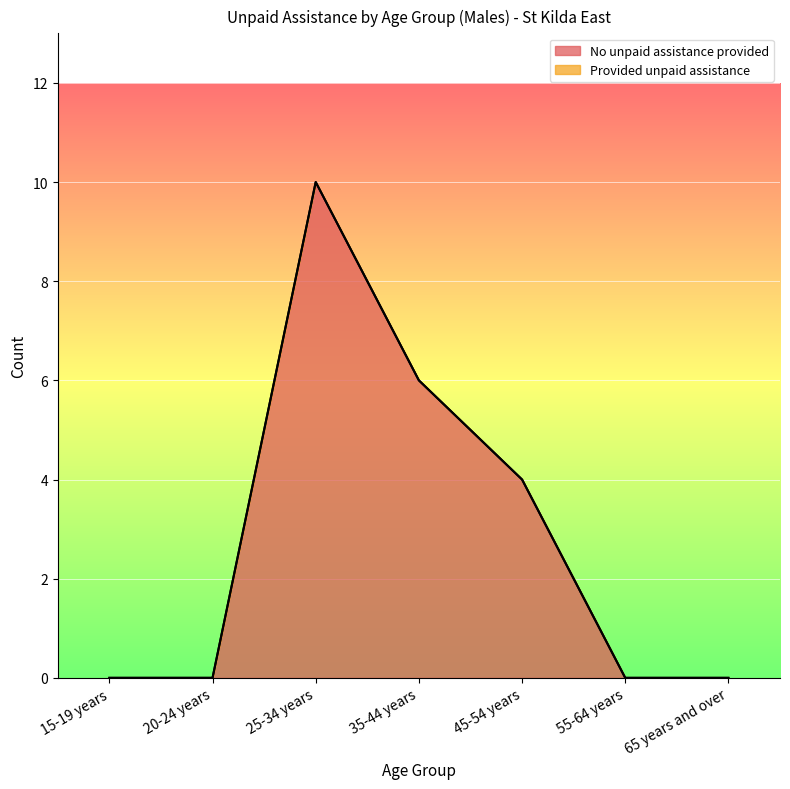

True or false: there are more than 1 points higher than both neighbors.

False